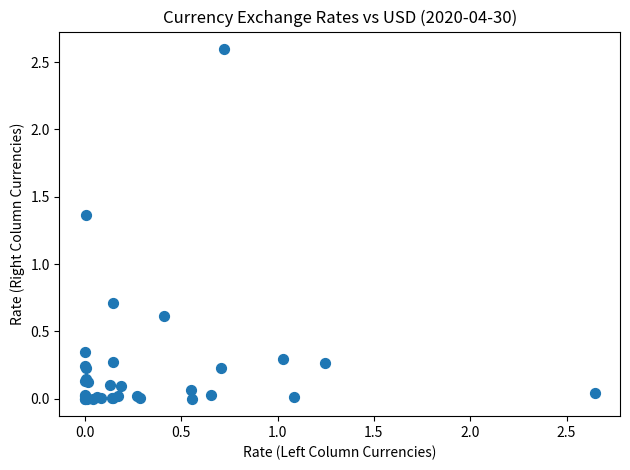

What Y value in the scatter plot is closest to 1?

0.7